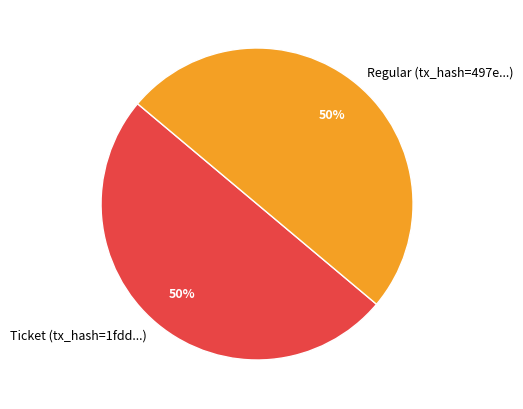

Approximately how many times larger is the value at Ticket (tx_hash=1fdd...) compared to Regular (tx_hash=497e...)?

1.0